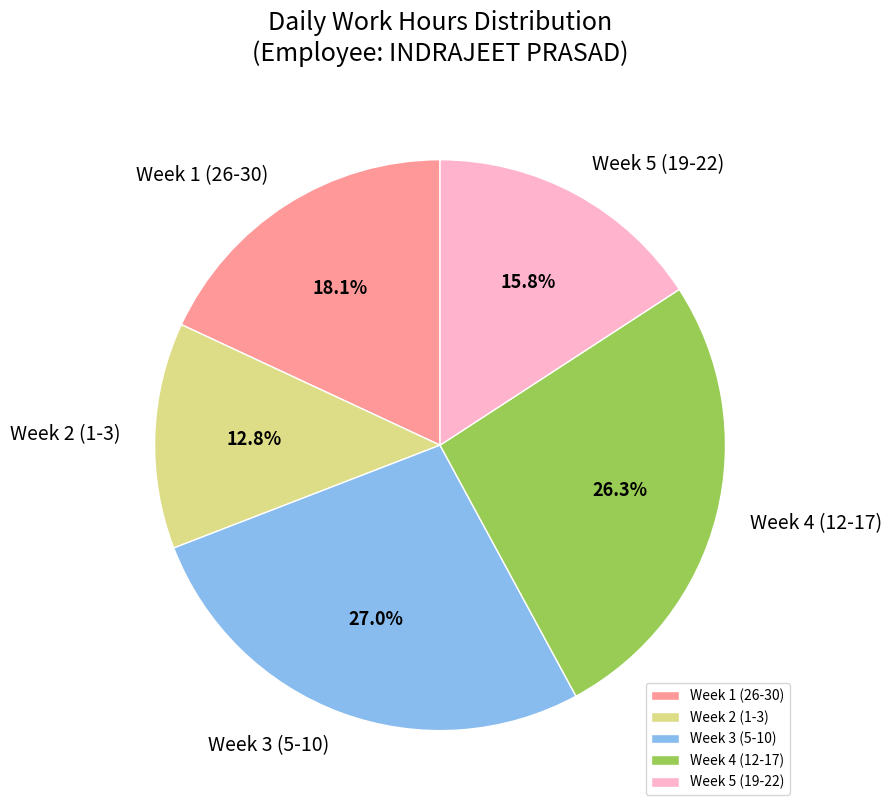

Does Week 2 (1-3) represent more than half of the total?

No